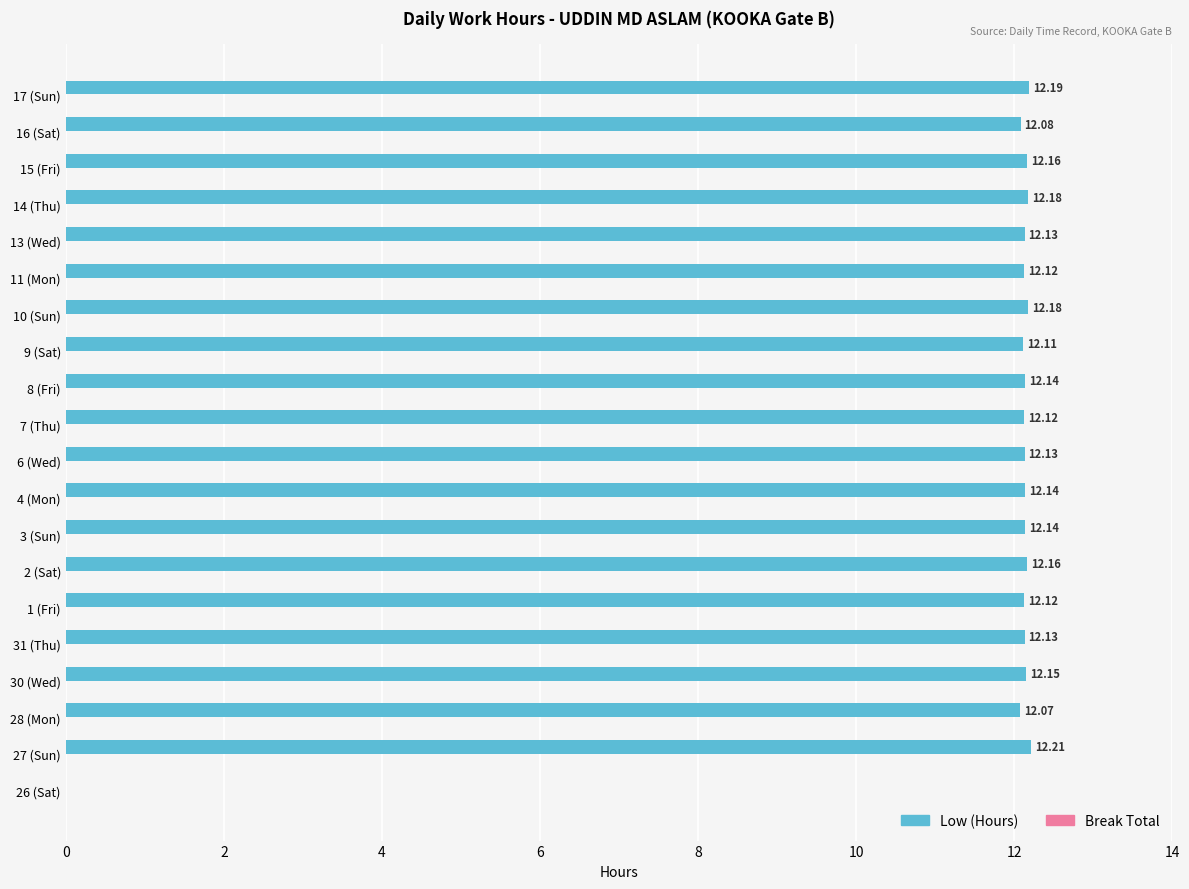

How many series are shown in this chart?

1